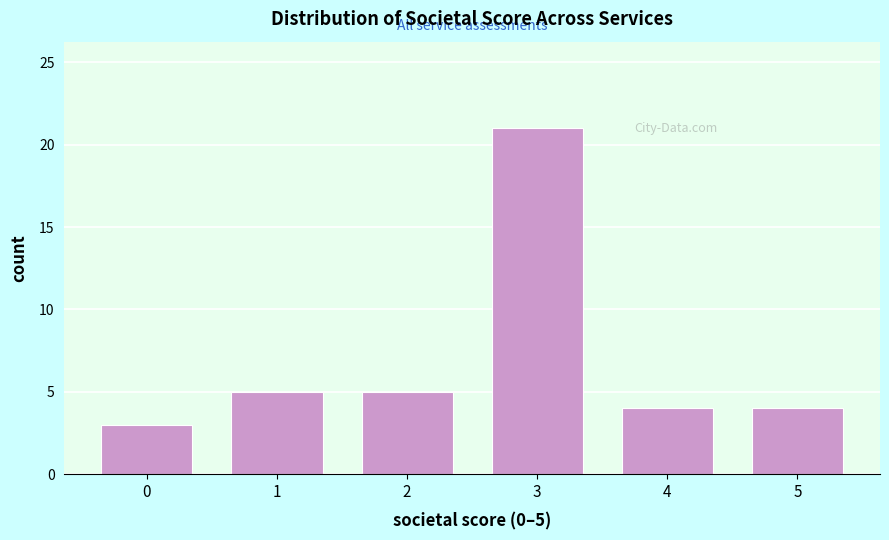

Which range on the x-axis has the tallest bar?

2.5 to 3.5